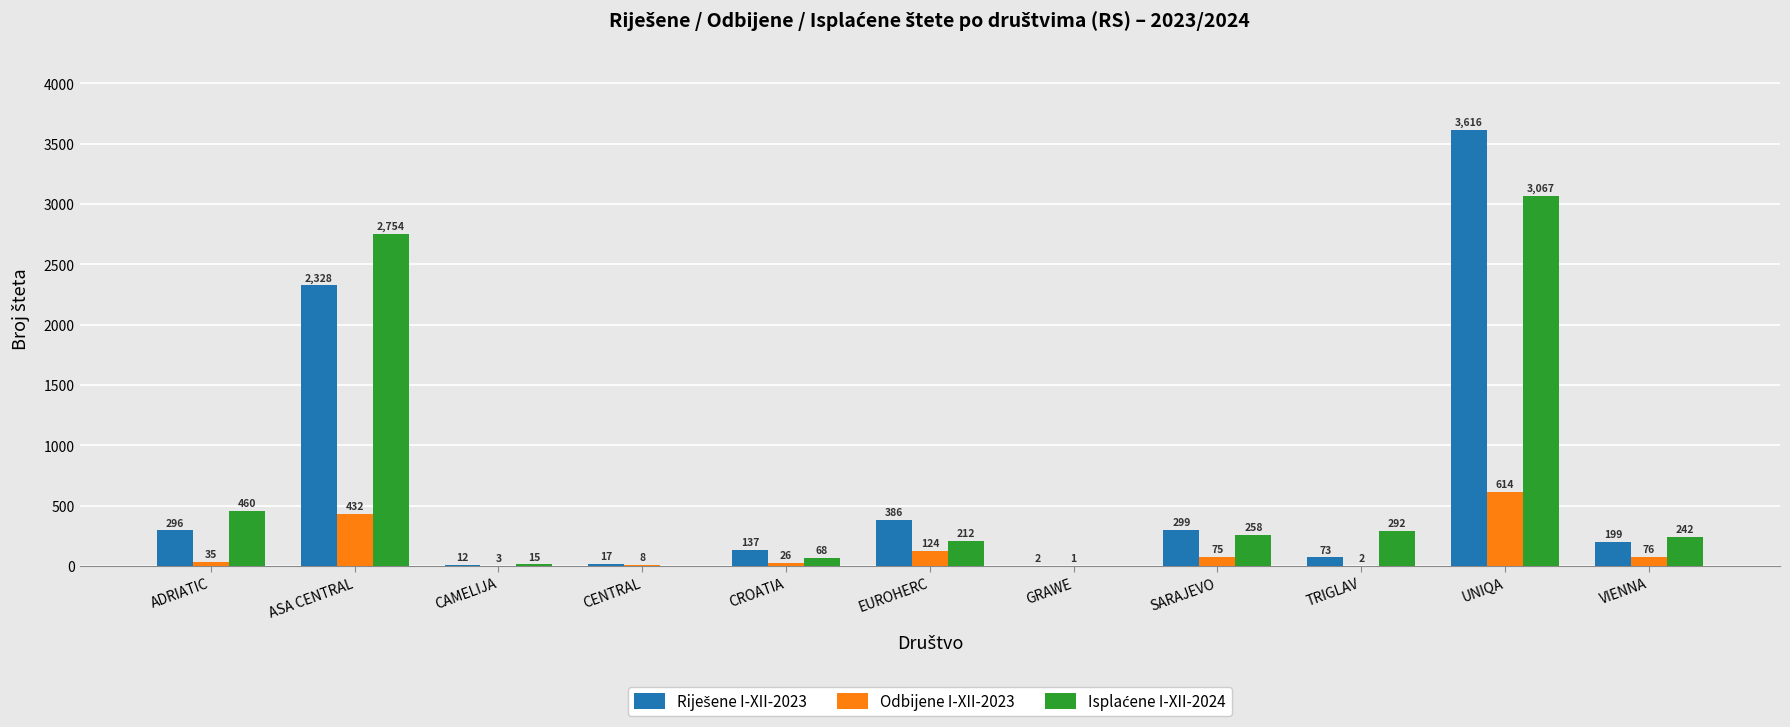

At which category is the sum across all series the highest?

UNIQA